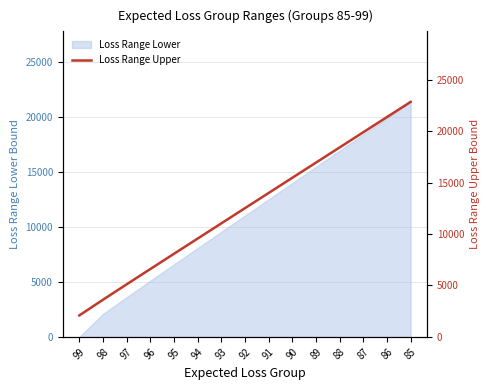

Reading left to right, transcribe all the data shown in this chart.

99=2086	98=3612	97=5108	96=6594	95=8076	94=9555	93=11033	92=12510	91=13987	90=15463	89=16939	88=18414	87=19890	86=21365	85=22840